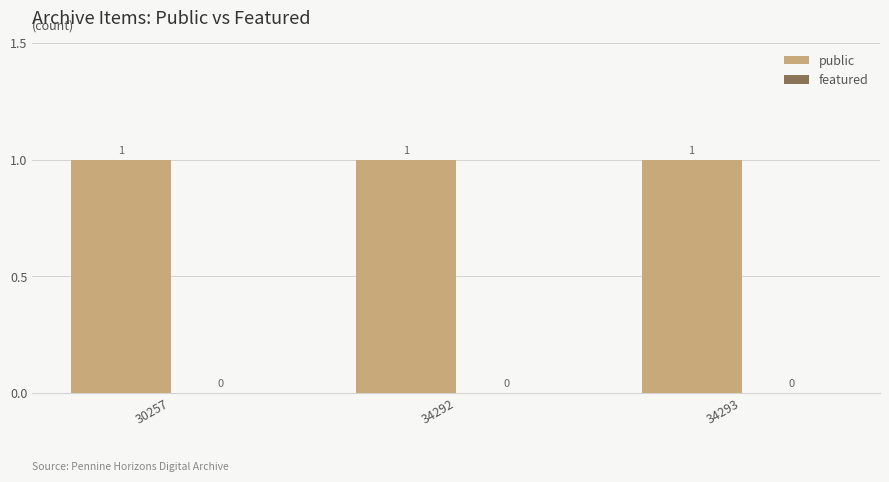

How many data points does each series have?

3